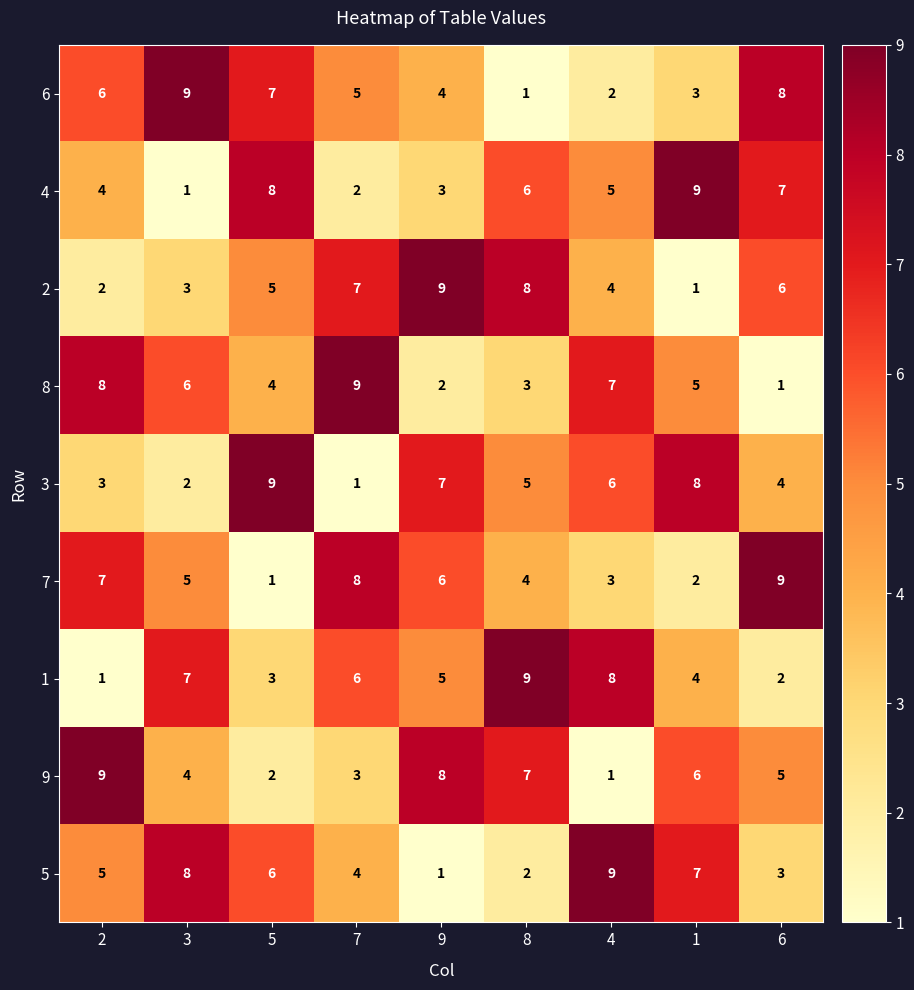

Which category has the highest value in the 5 series?

4